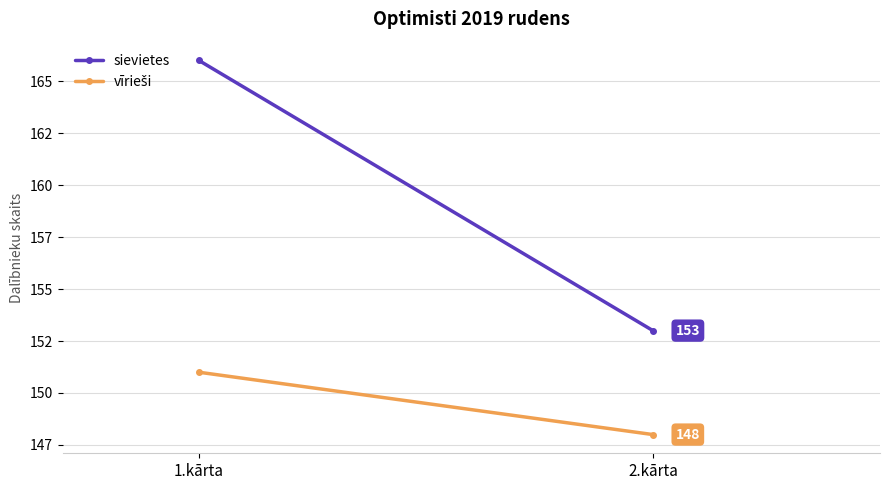

What is the greatest value displayed?

166